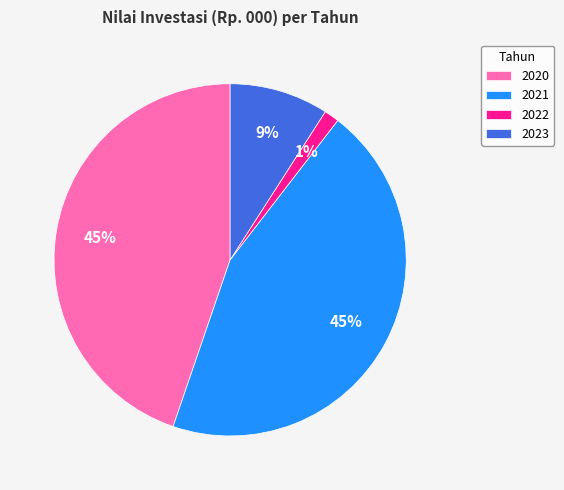

What is the ratio of the value at 2021 to the value at 2020?

1.0